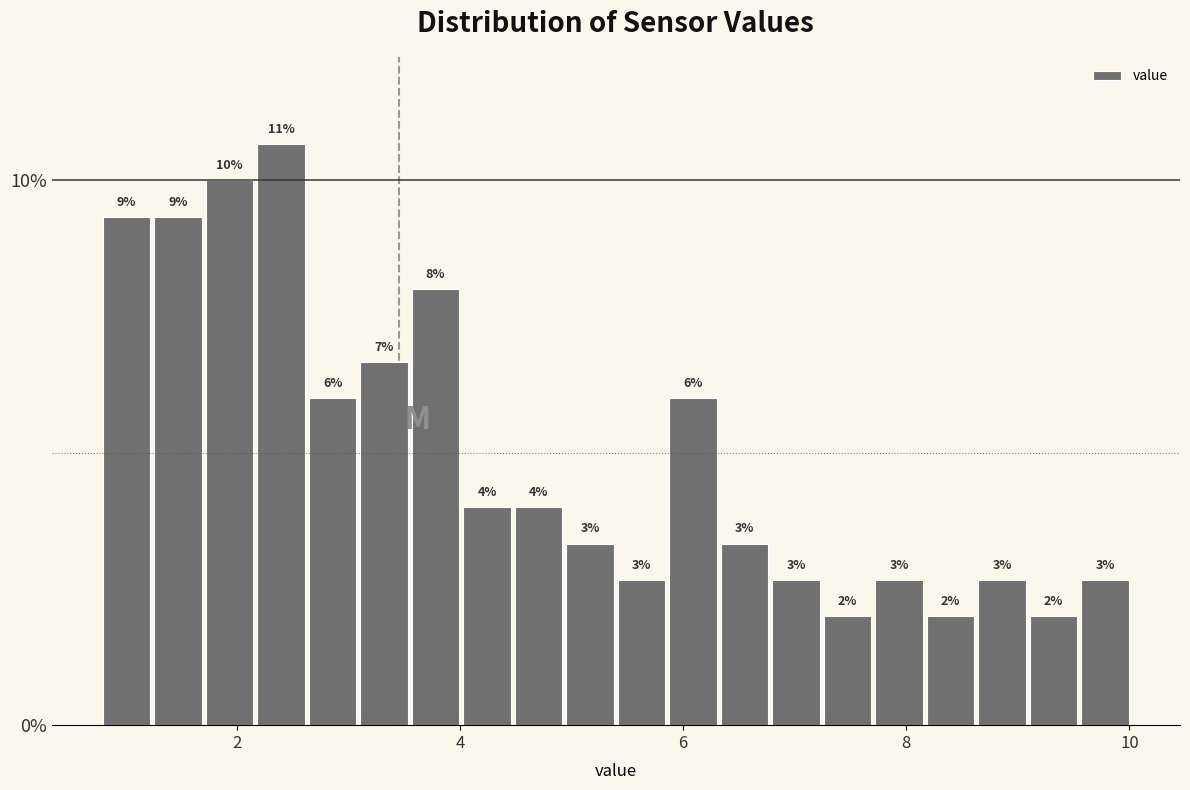

Read against the x-axis, roughly where is the centre of the tallest bar?

2.4